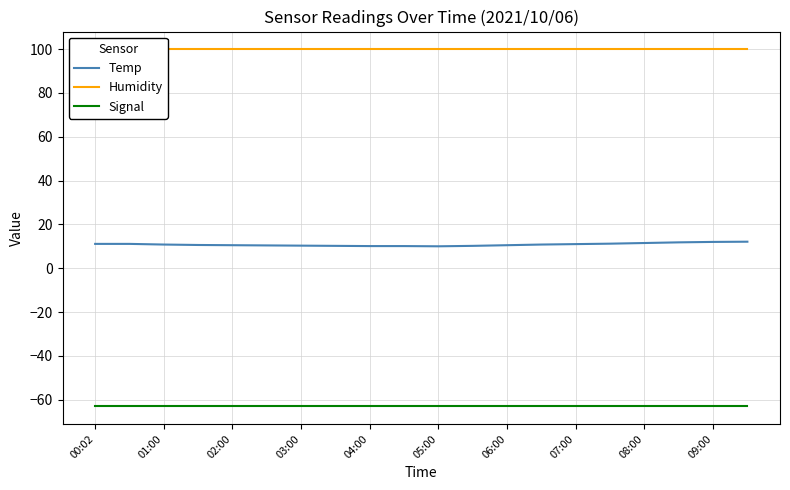

True or false: Signal and Temp intersect in this chart.

False